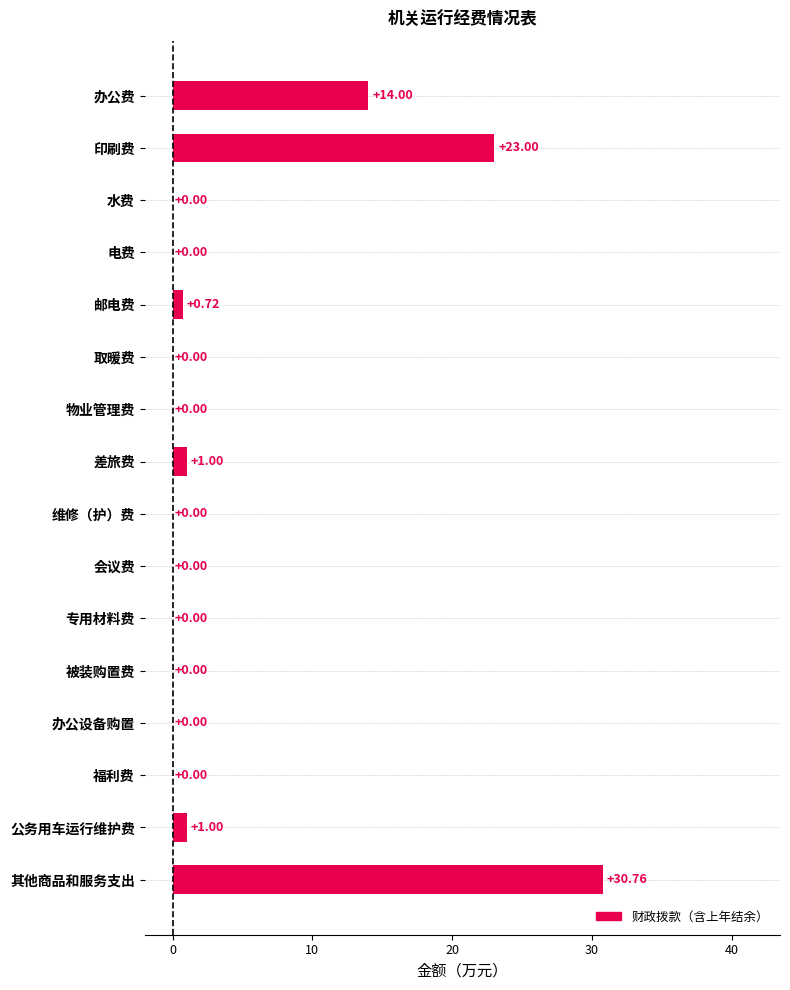

Where is the data nearest to the value 15?

办公费